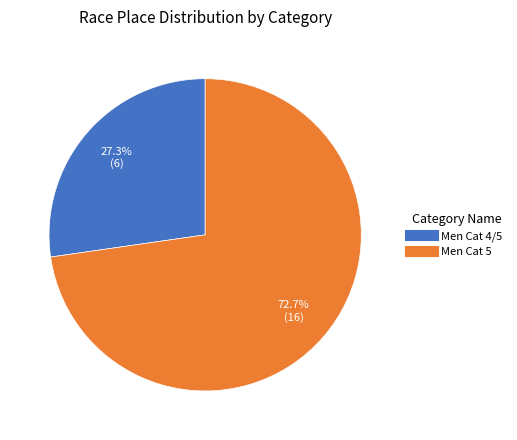

The Men Cat 5 slice represents 73% of the pie. True or false?

True